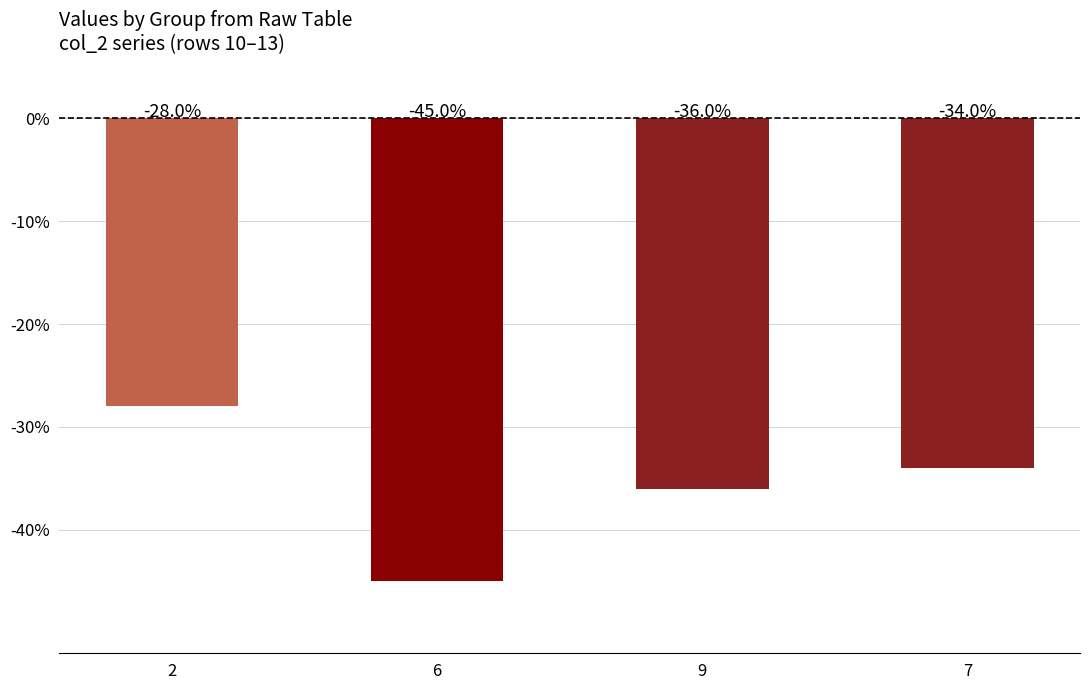

At which label does the data first exceed -34?

2